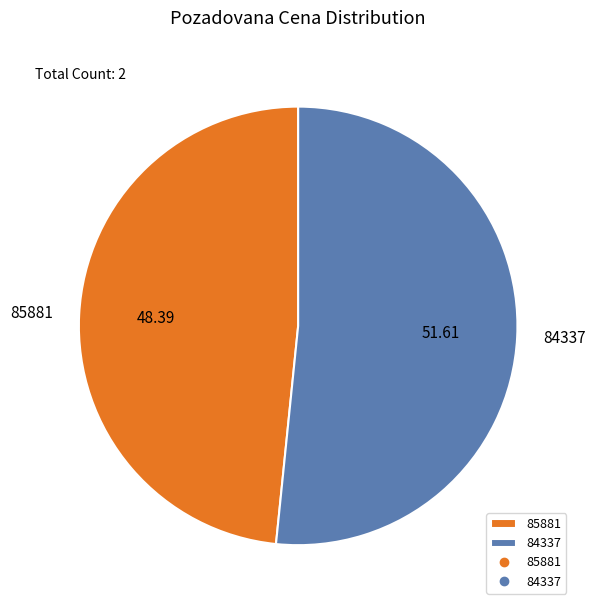

Combined, do 84337 and 85881 account for over 50%?

Yes